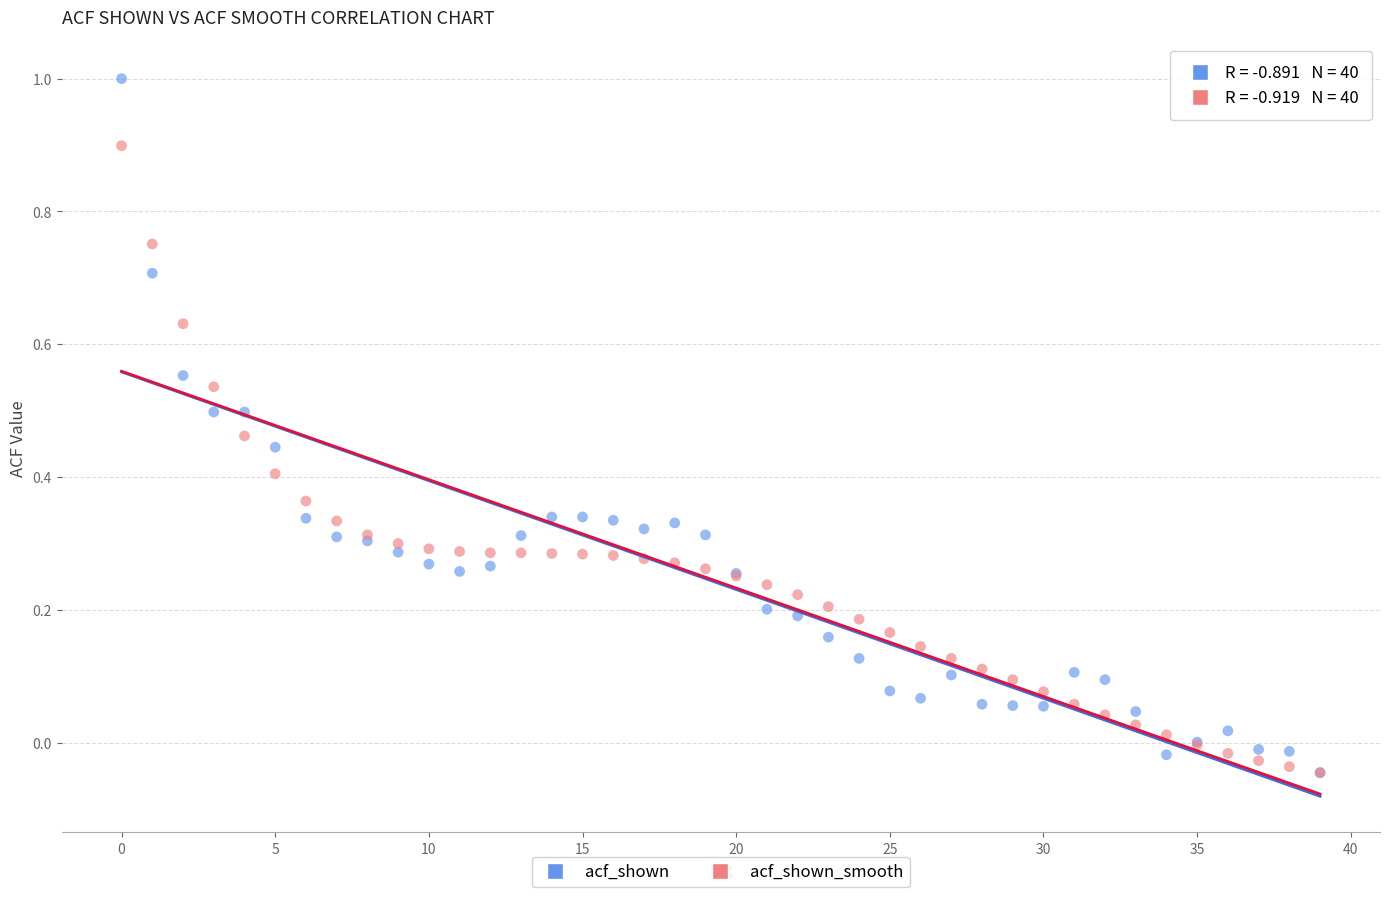

What are all the series names shown in the legend?

acf_shown, acf_shown_smooth